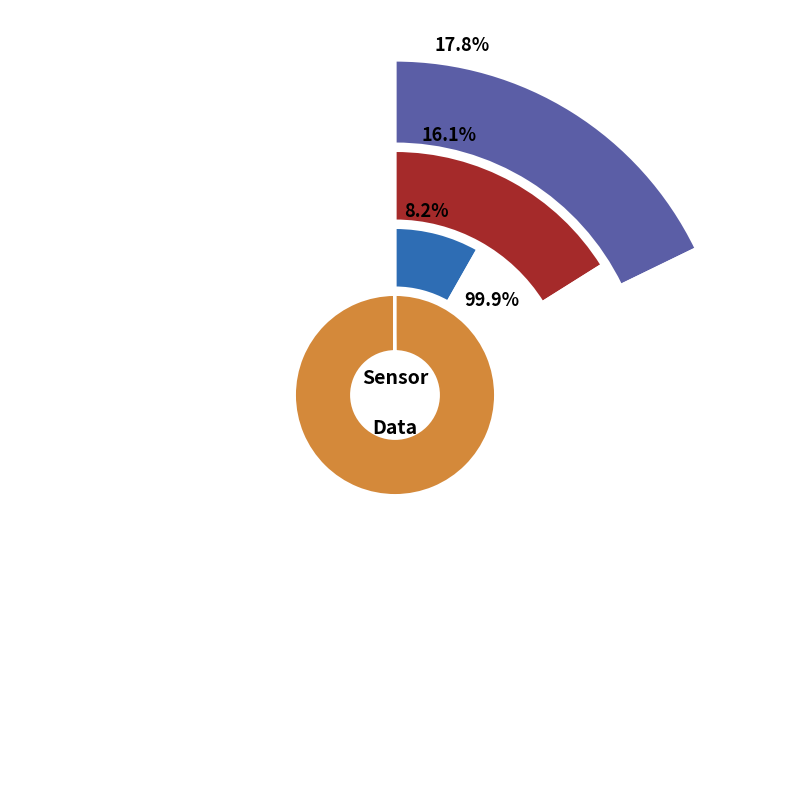

Does 38 account for over 50% of the chart?

No